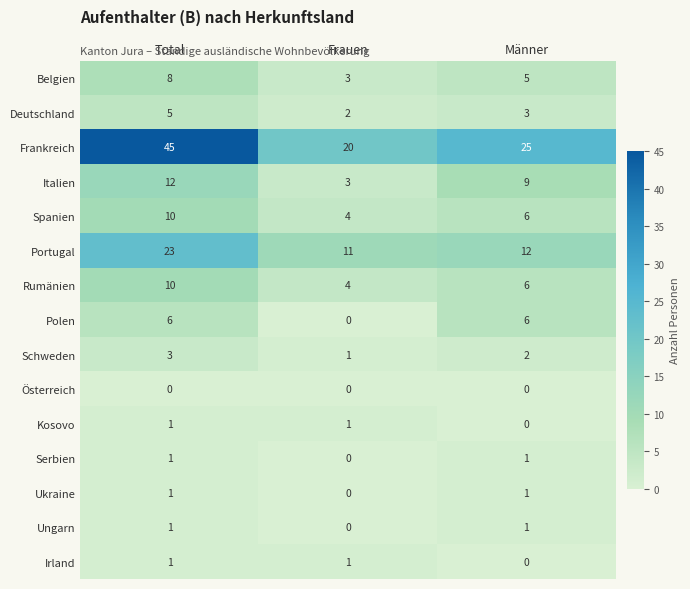

What is the spread (max minus min) of values at Männer?

25